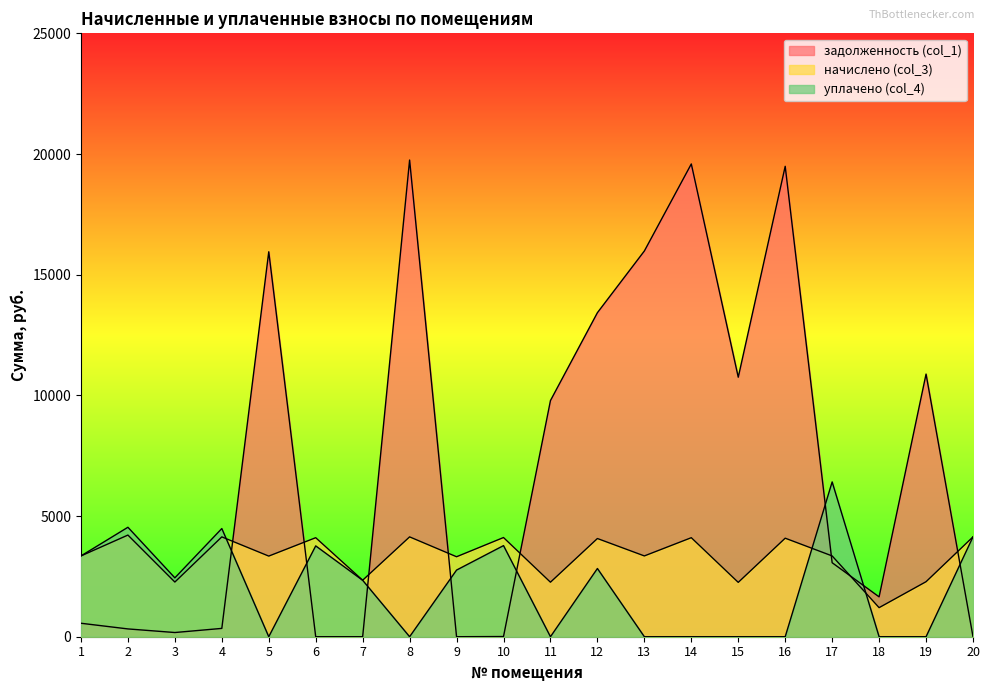

At how many categories does at least one series exceed 4827?

10